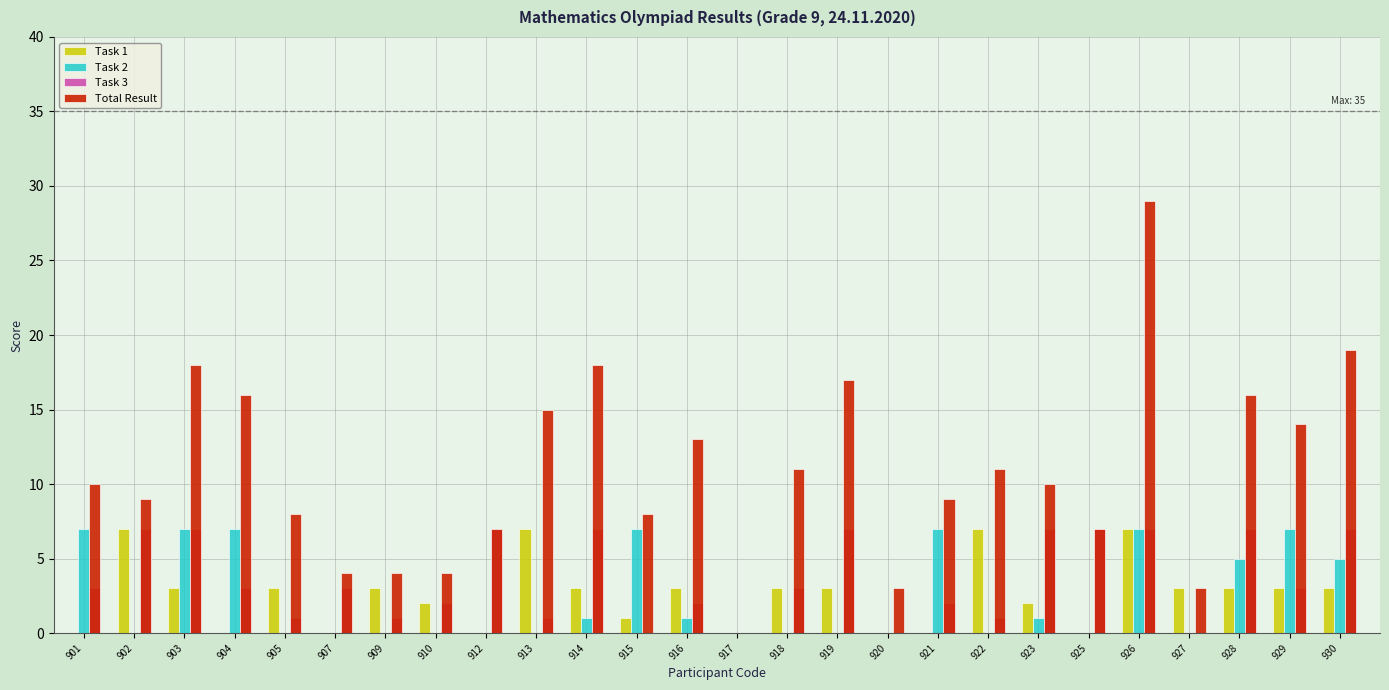

Which label corresponds to the largest value in the chart?

926